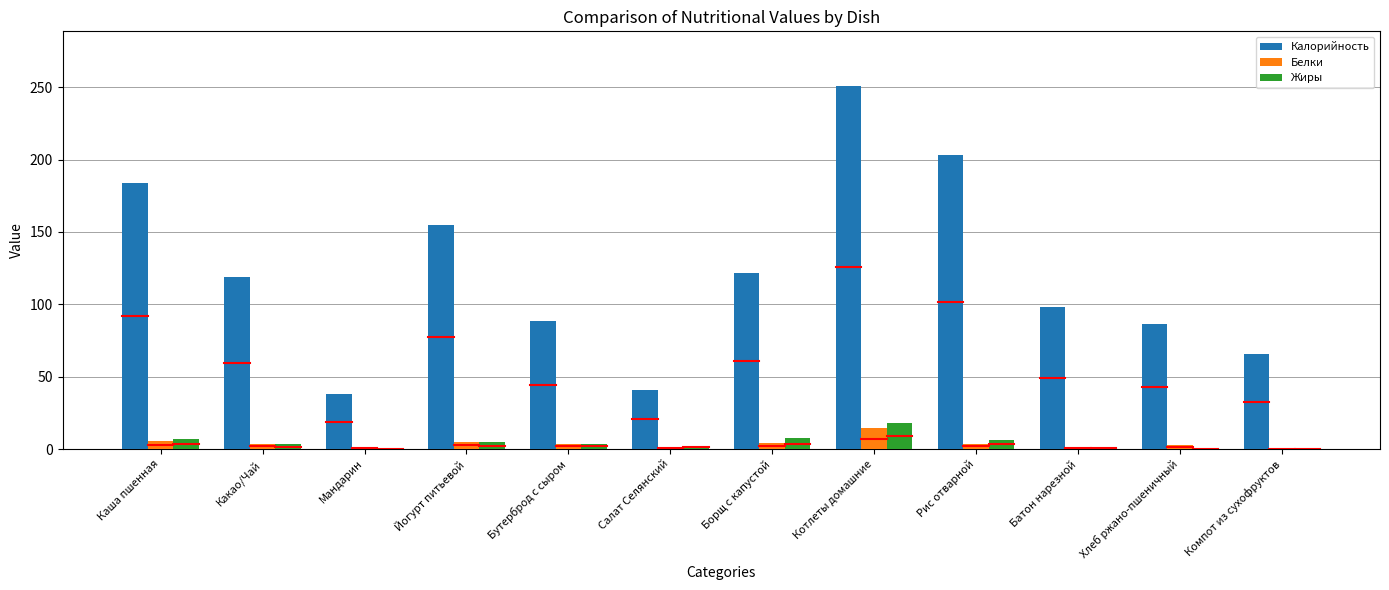

What is the average value of the Жиры series?

4.6